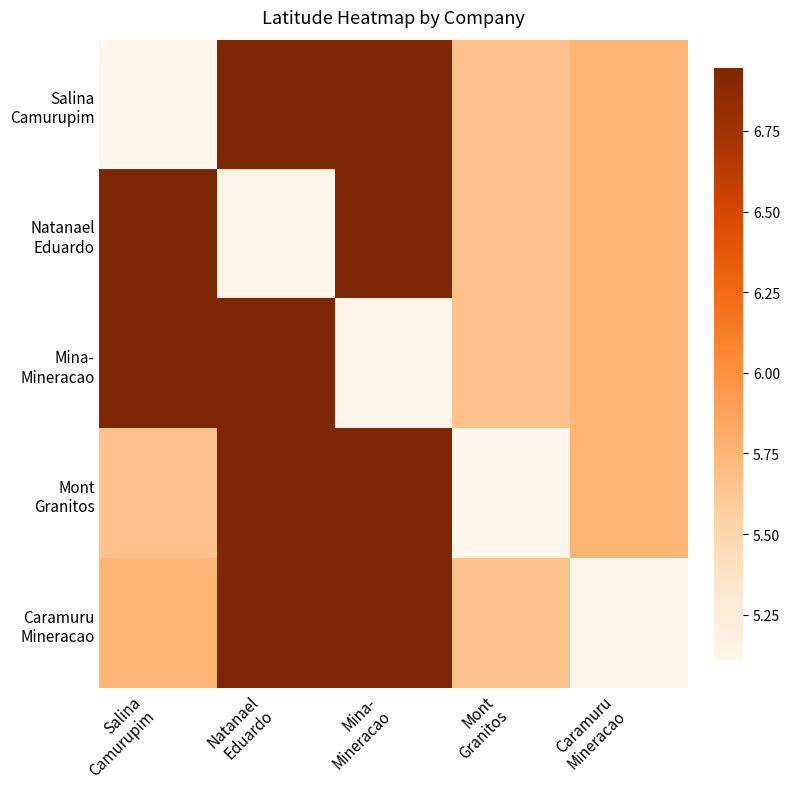

What is the smallest value displayed?

5.1